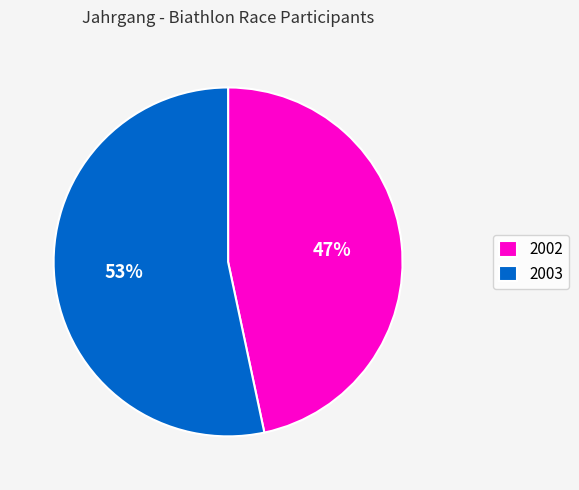

Is it true that 2002 is 47% of the pie?

True